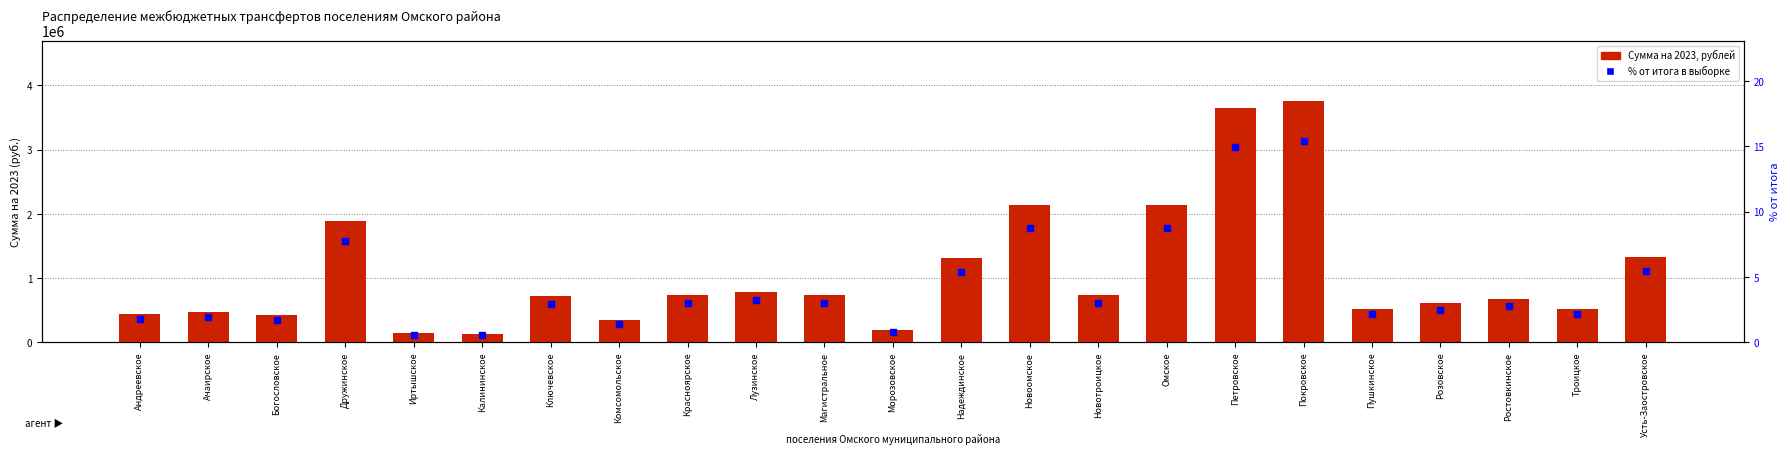

Is the value of % от итога в выборке at Магистральное greater than the value of Сумма на 2023, рублей at Красноярское?

No